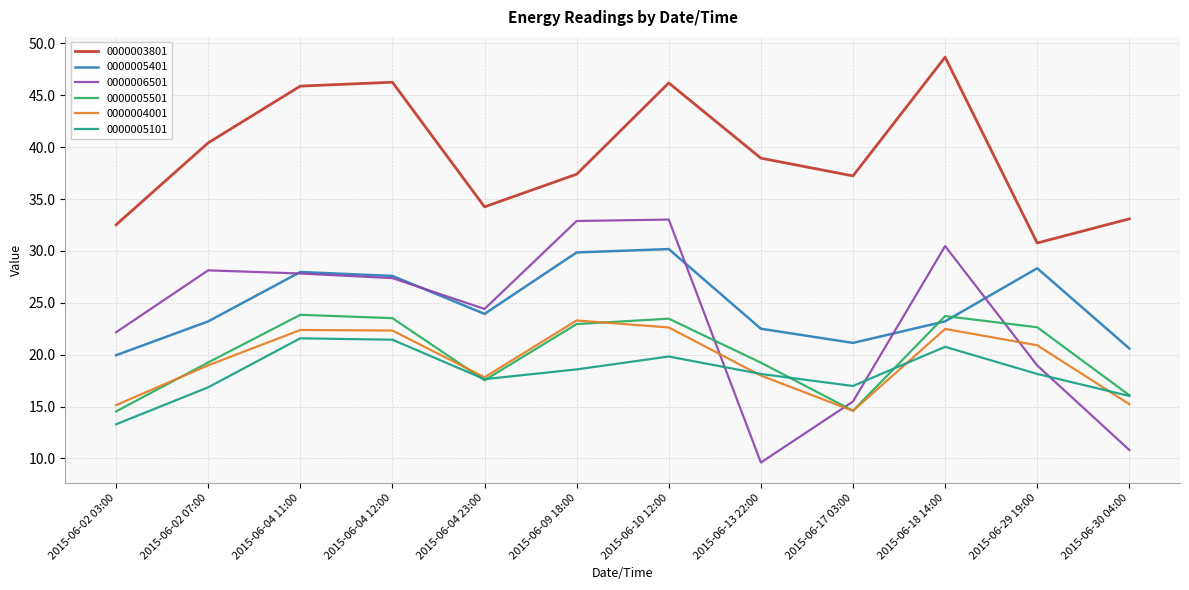

Count the number of data series in this chart.

6